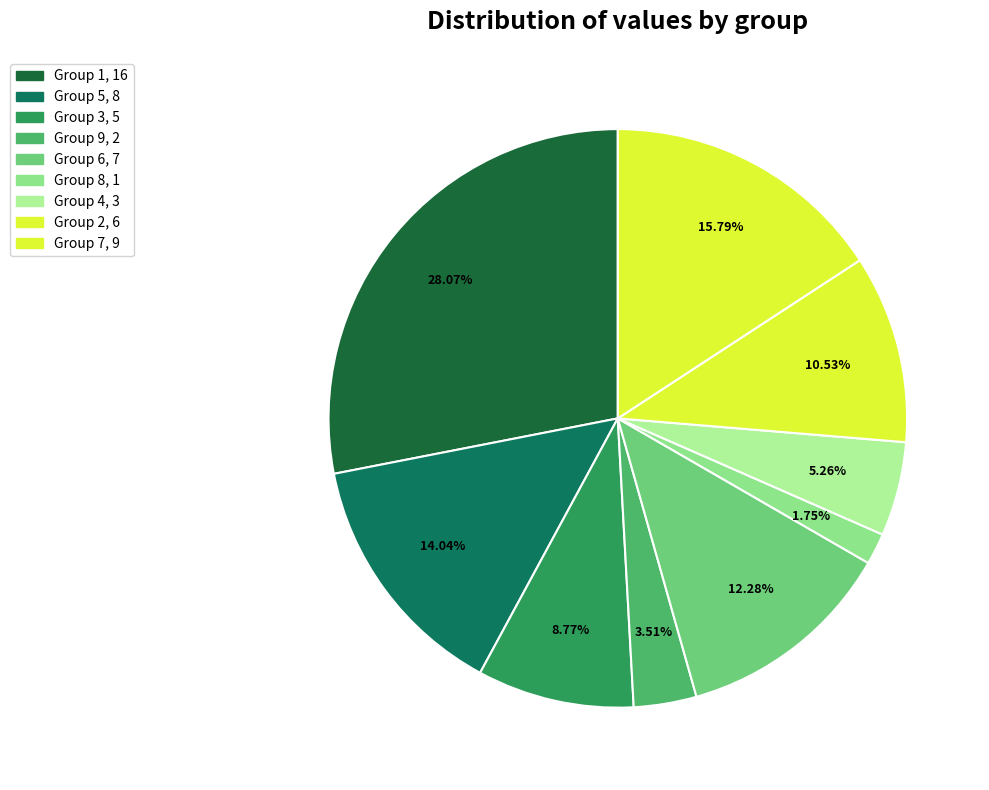

How many slices are in this pie chart?

9